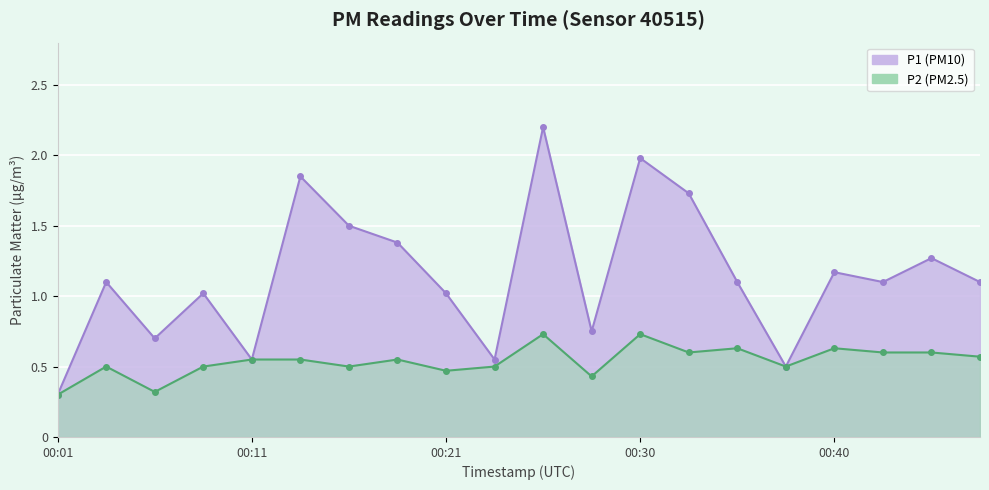

Reading left to right, list all the values displayed in this chart.

P1: 0.3	1.1	0.7	1.0	0.6	1.9	1.5	1.4	1.0	0.6	2.2	0.8	2.0	1.7	1.1	0.5	1.2	1.1	1.3	1.1
P2: 0.3	0.5	0.3	0.5	0.6	0.6	0.5	0.6	0.5	0.5	0.7	0.4	0.7	0.6	0.6	0.5	0.6	0.6	0.6	0.6